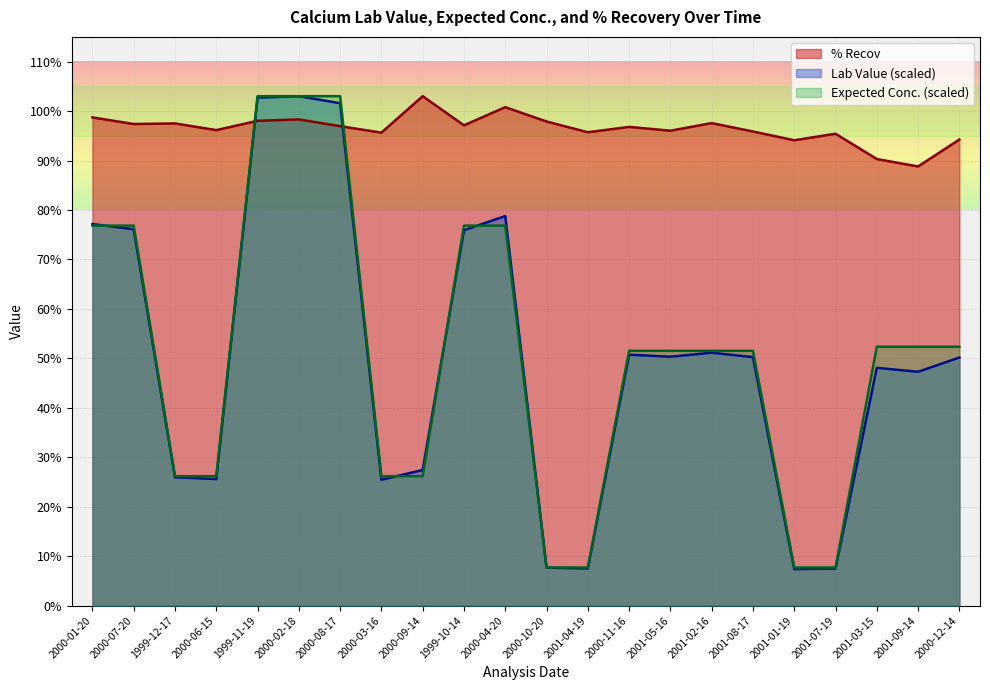

What is the sum of the Lab Value values at 2001-03-15 and 2000-08-17?

149.7